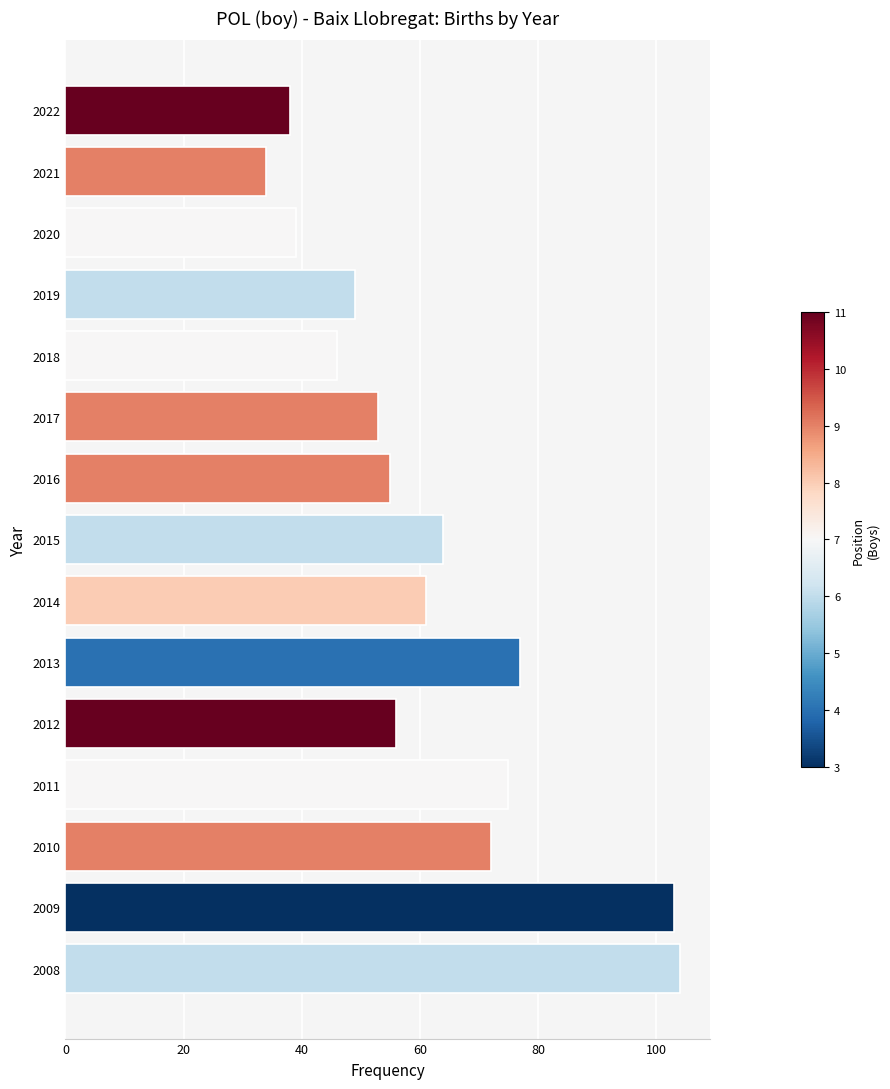

Reading bottom to top, what are all the values shown in this chart?

104	103	72	75	56	77	61	64	55	53	46	49	39	34	38